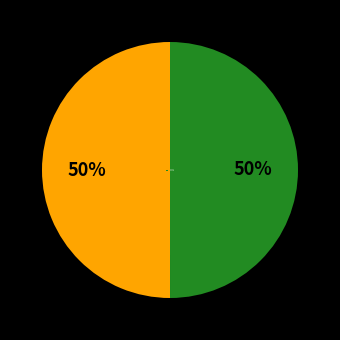

The 510510 slice represents 62% of the pie. True or false?

False